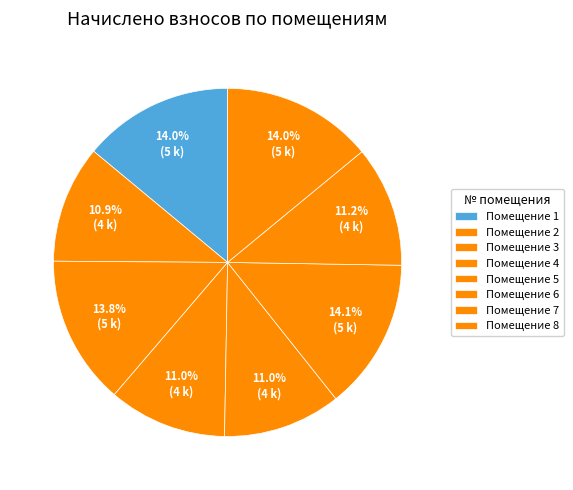

How many slices are in this pie chart?

8